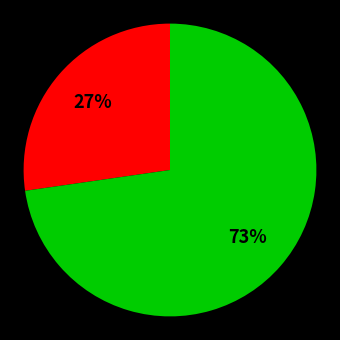

To the nearest percent, what is the average slice percentage?

50%